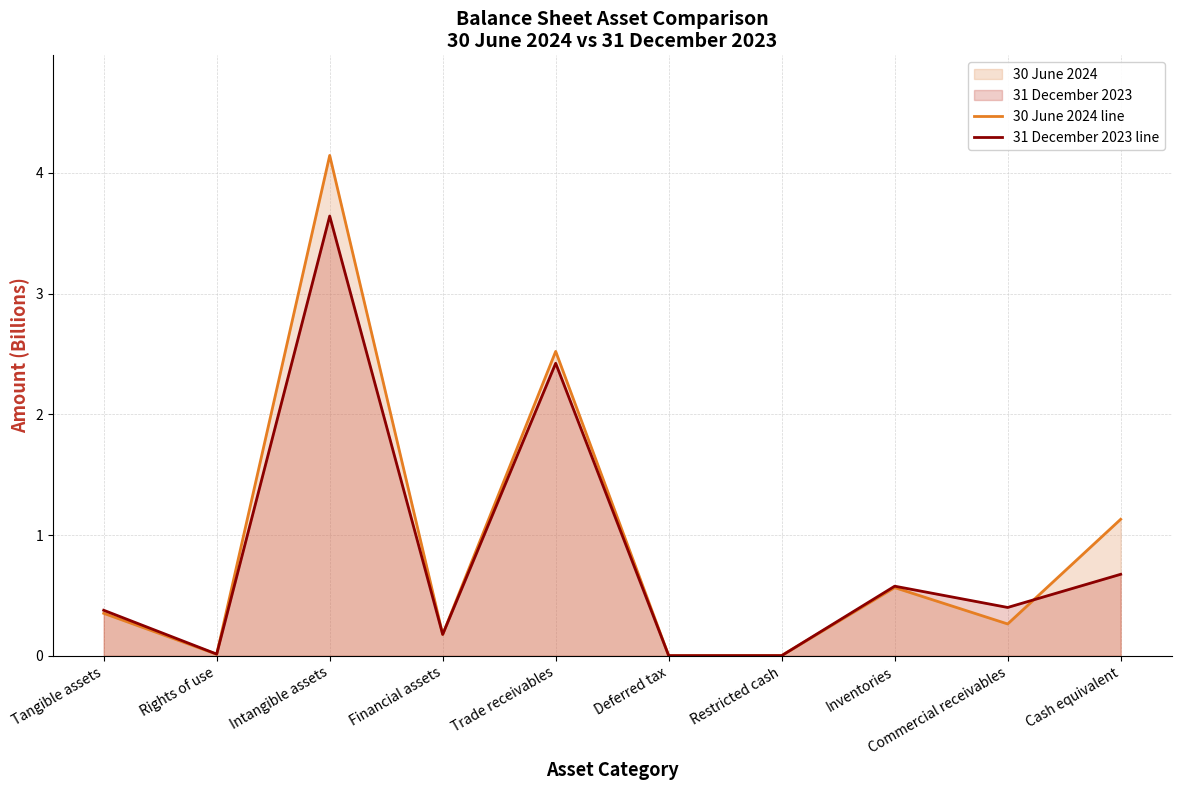

Which category has the highest value in the 31 December 2023 line series?

Intangible assets